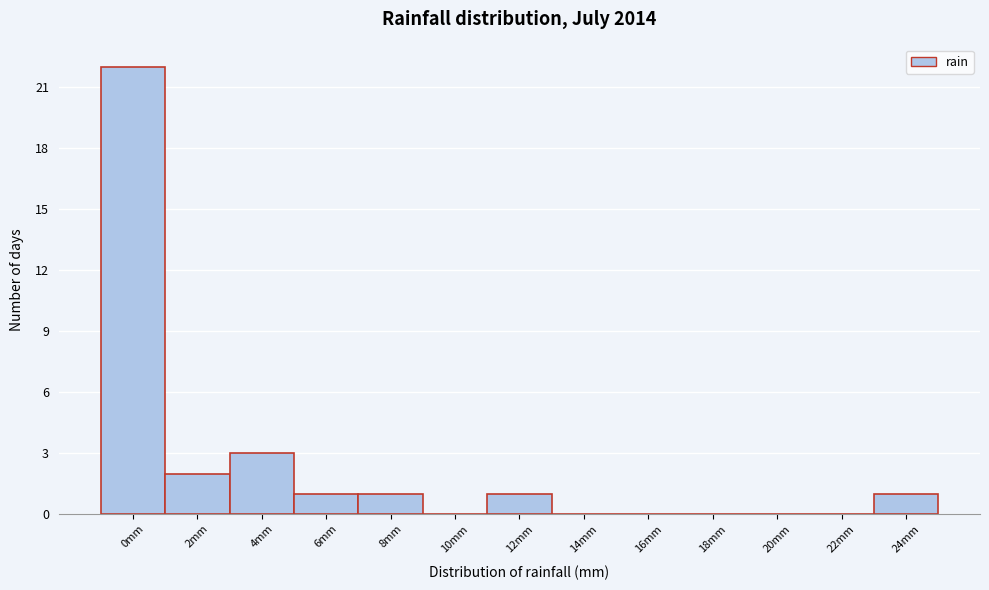

Reading left to right, list all the values displayed in this chart.

0mm=22	2mm=2	4mm=3	6mm=1	8mm=1	10mm=0	12mm=1	14mm=0	16mm=0	18mm=0	20mm=0	22mm=0	24mm=1